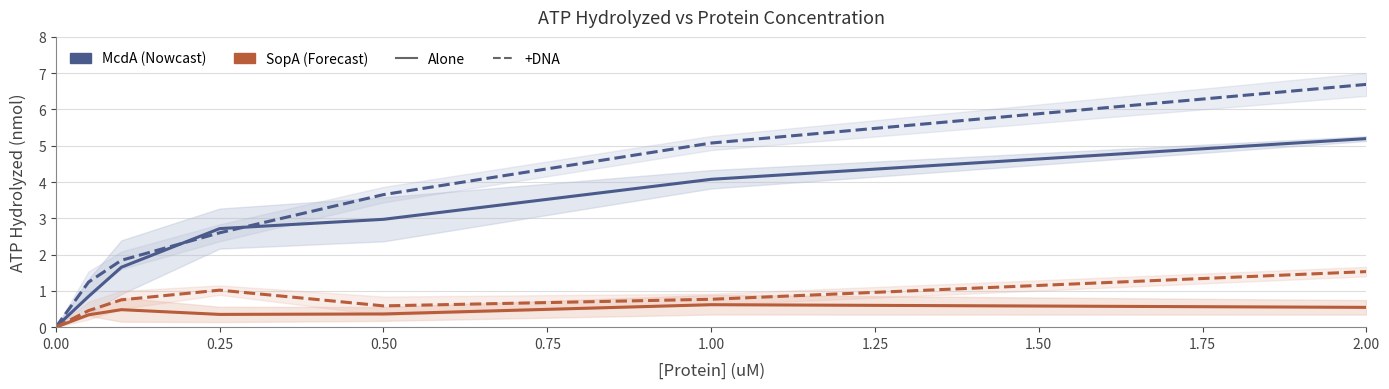

True or false: McdA +DNA and SopA +DNA cross at least once.

False